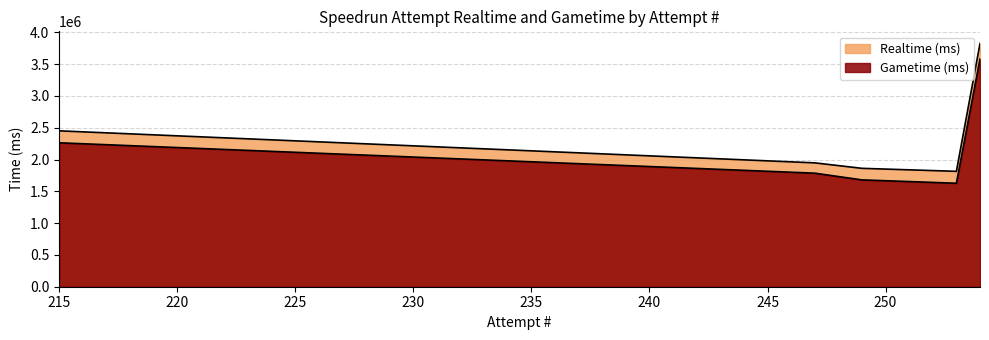

Which category has the highest value in the Gametime (ms) series?

254